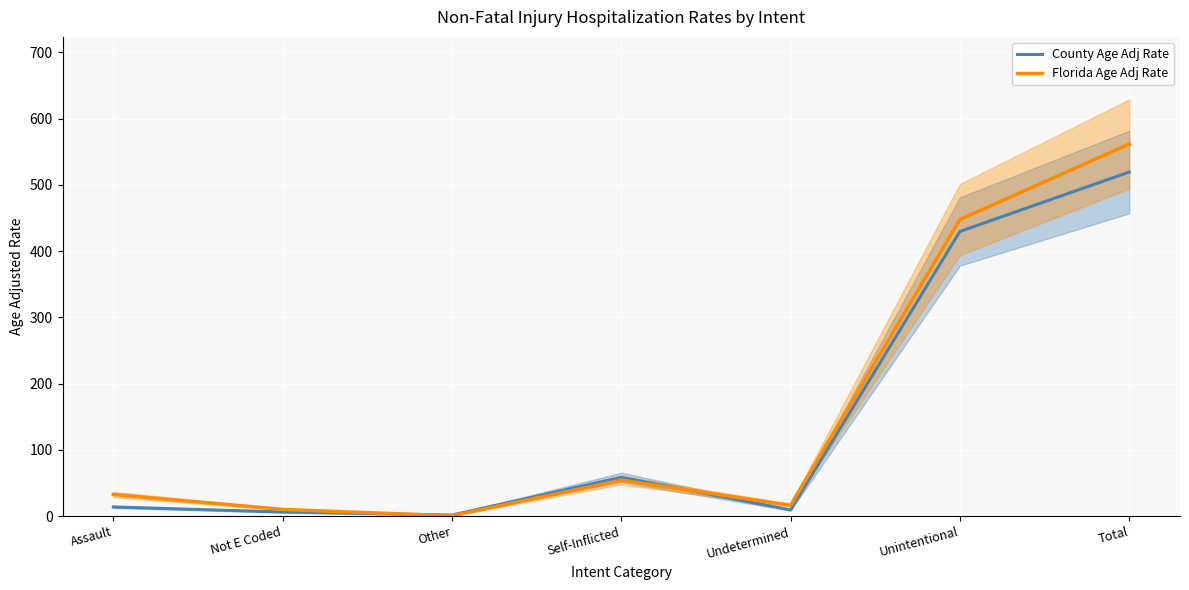

Rank the series by their average value, from highest to lowest.

Florida Age Adj Rate, County Age Adj Rate